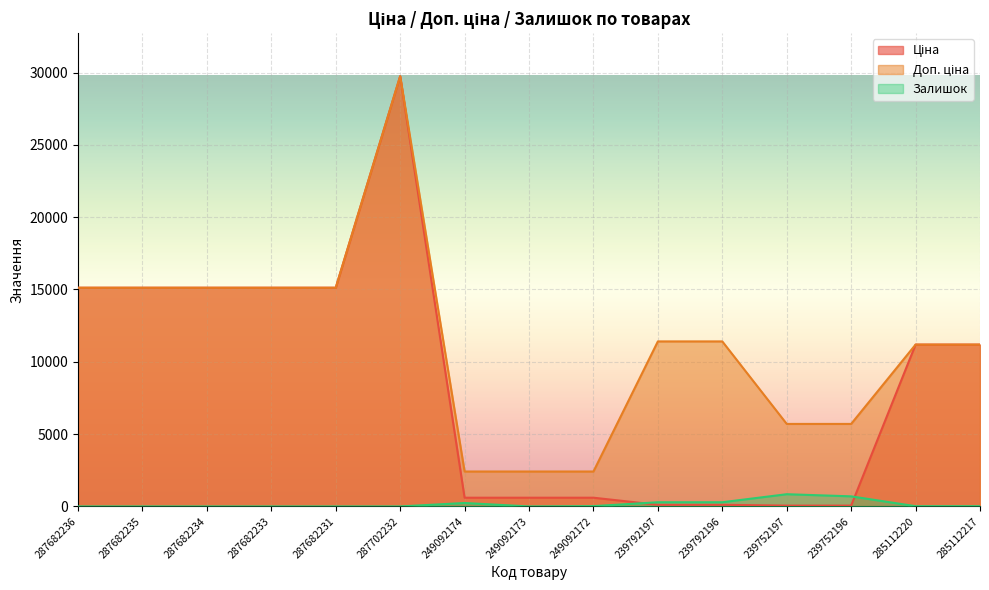

Which category has the lowest value in the Ціна series?

239752197